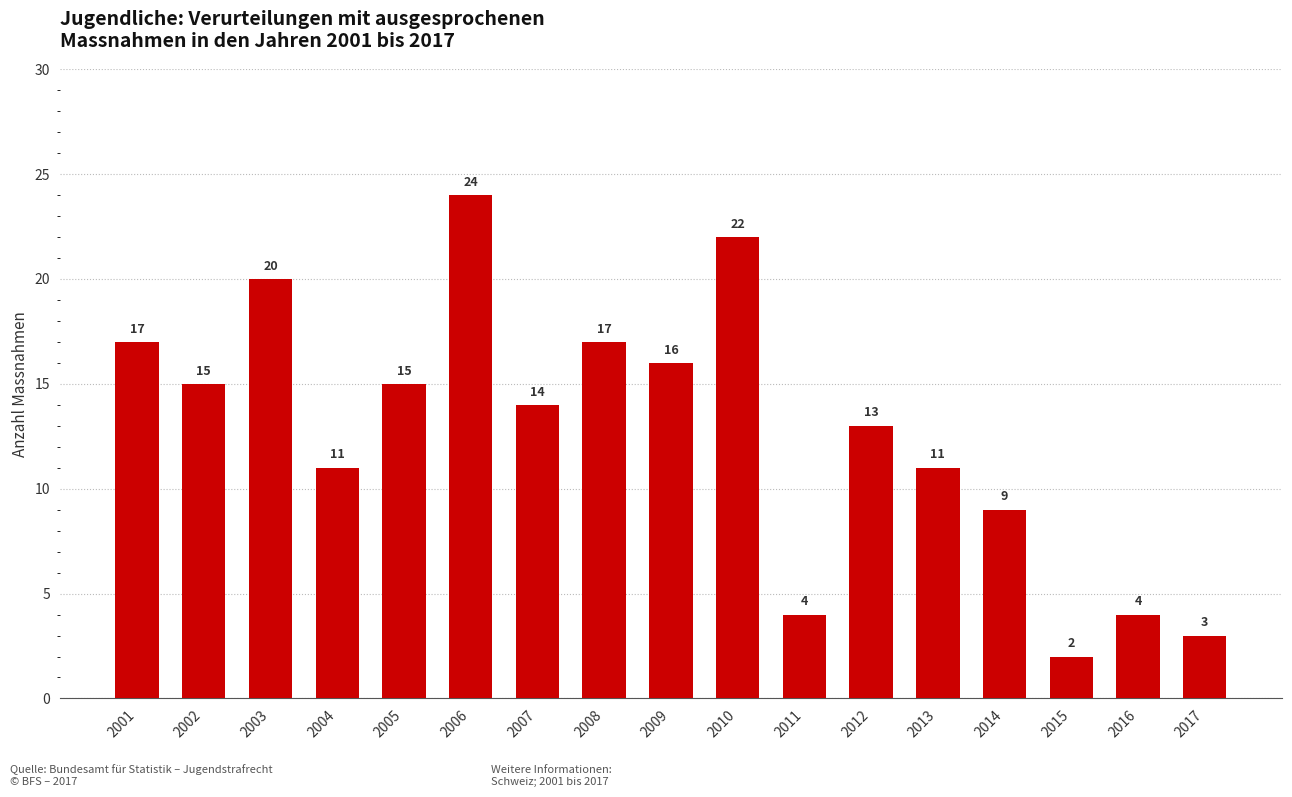

Reading left to right, what are all the values shown in this chart?

17	15	20	11	15	24	14	17	16	22	4	13	11	9	2	4	3